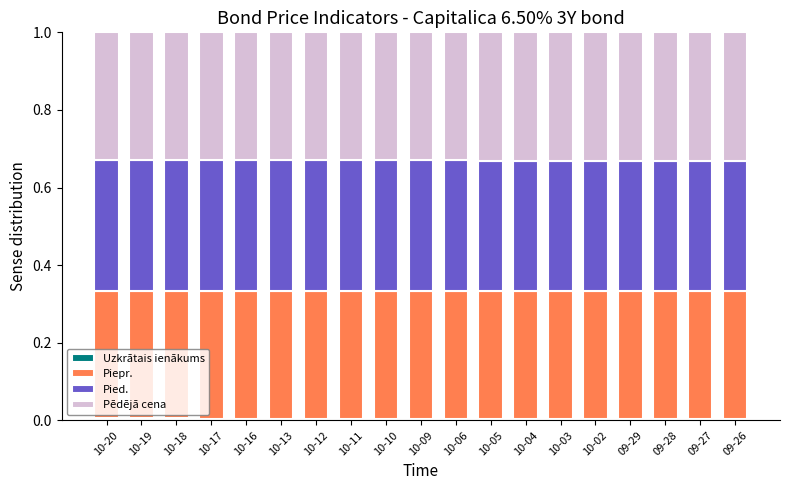

How many data points does each series have?

19